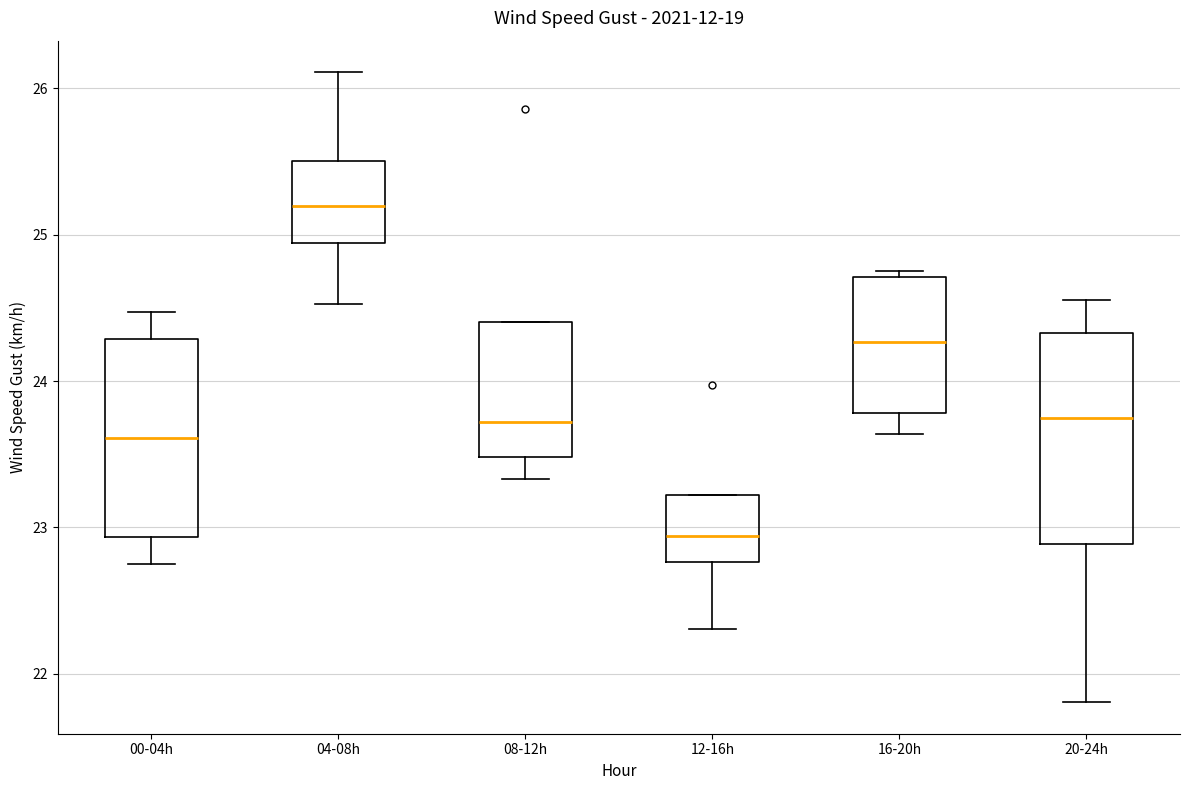

Reading left to right, read every box against the y-axis: the position of its median line, the range the box covers, and the ends of its whiskers. The values are not printed on the chart, so give them approximately, as read against the axis.

00-04h: median 23.6, box 22.9 to 24.3, whiskers 22.8 to 24.5
04-08h: median 25.2, box 24.9 to 25.5, whiskers 24.5 to 26.1
08-12h: median 23.7, box 23.5 to 24.4, whiskers 23.3 to 24.4
12-16h: median 22.9, box 22.8 to 23.2, whiskers 22.3 to 23.2
16-20h: median 24.3, box 23.8 to 24.7, whiskers 23.6 to 24.8
20-24h: median 23.8, box 22.9 to 24.3, whiskers 21.8 to 24.6